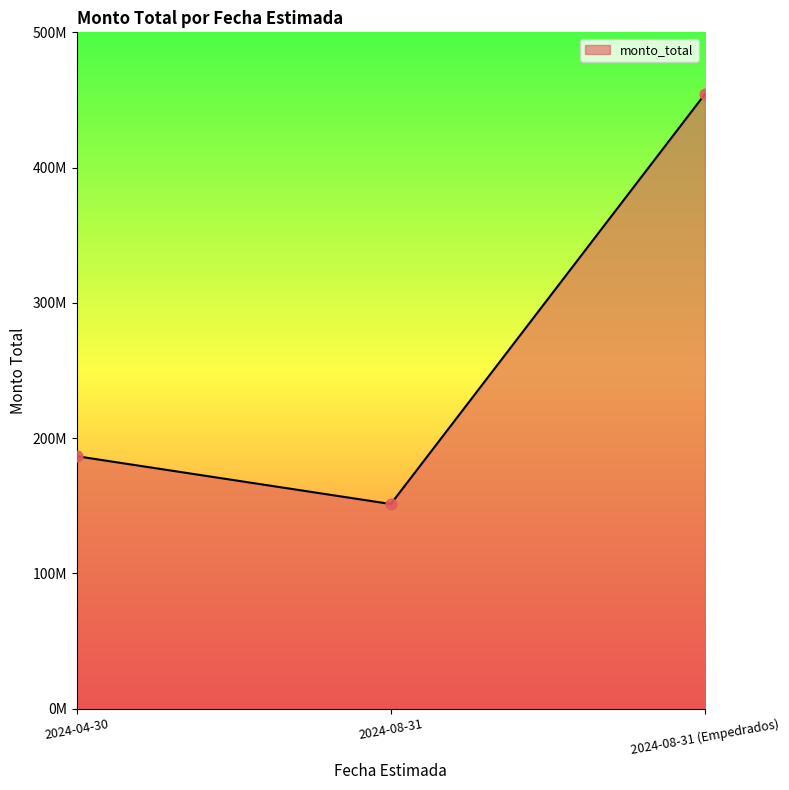

What is the change in value from 2024-04-30 to 2024-08-31 (Empedrados)?

+267686545